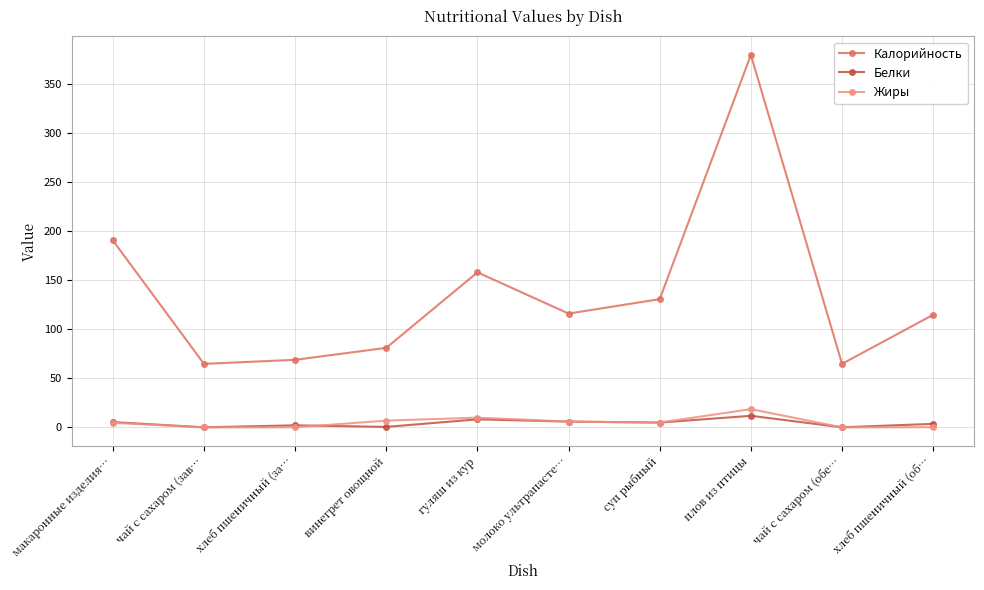

After their last crossing, which series has the higher values: Жиры or Белки?

Белки